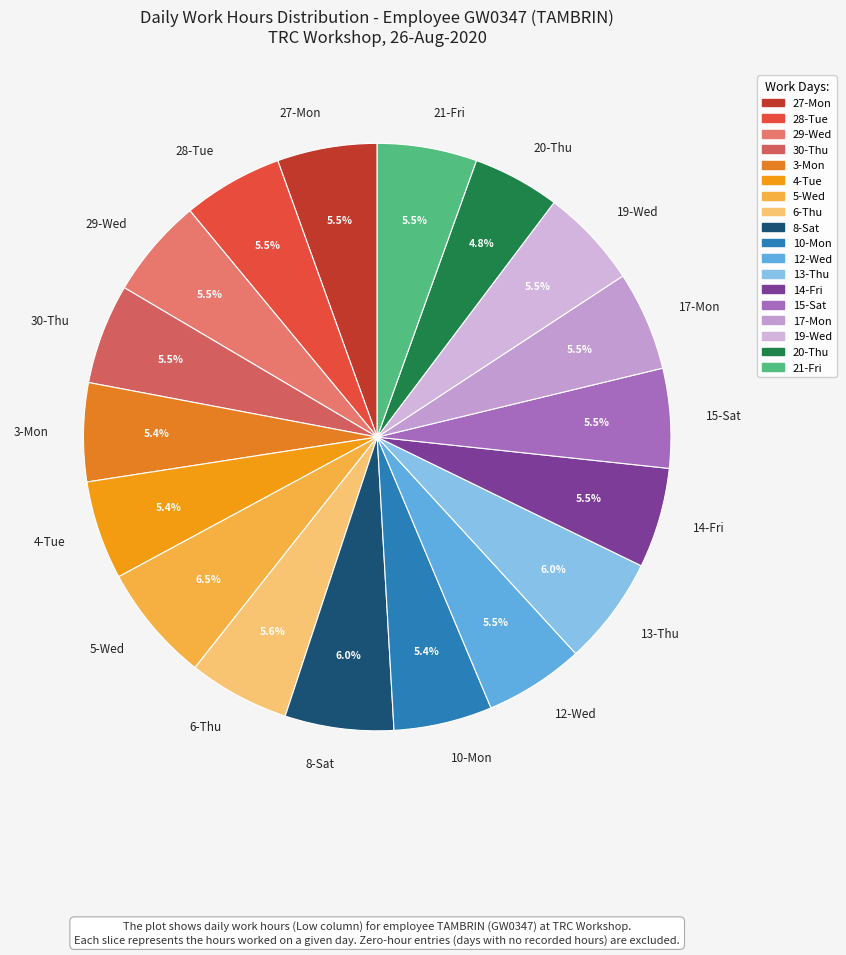

Does 21-Fri represent more than half of the total?

No